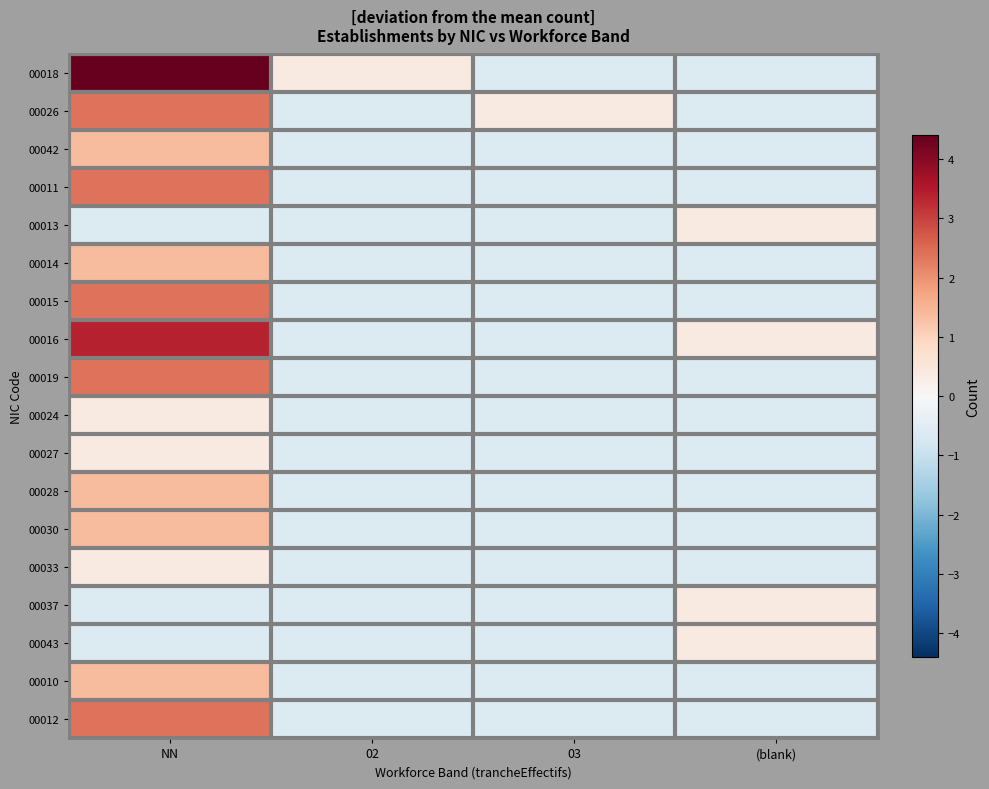

Which series has the largest total across all categories?

00018